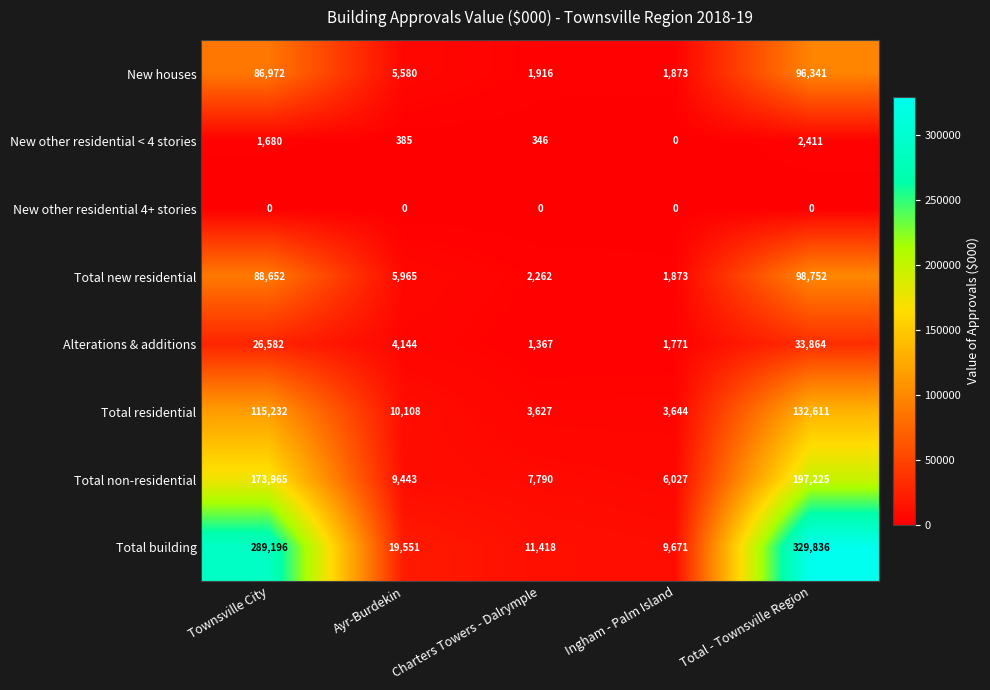

At how many categories does at least one series exceed 119109?

2